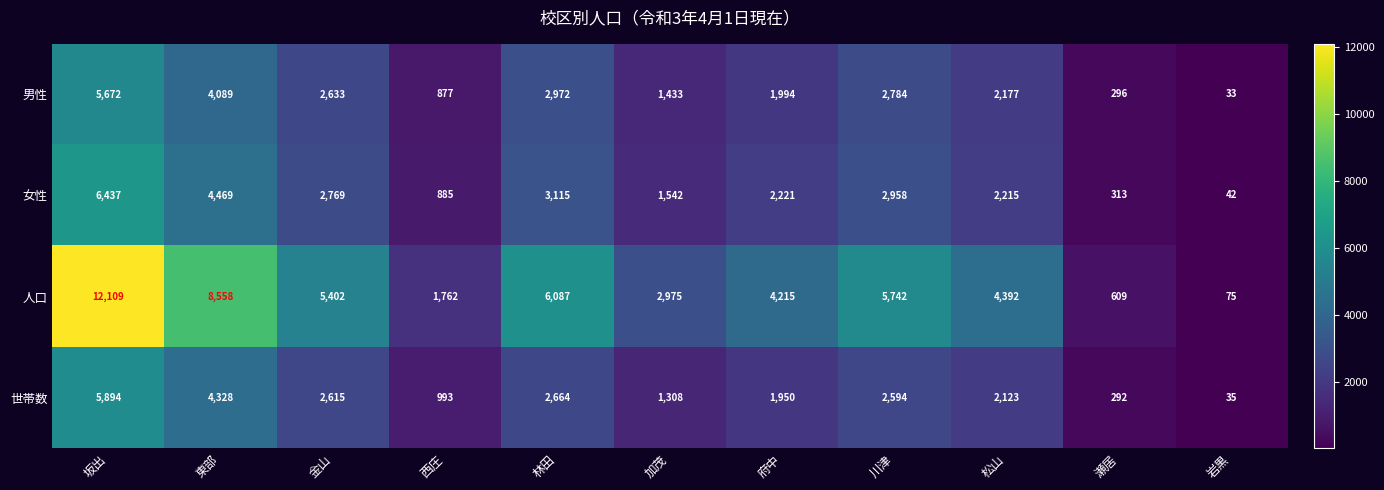

Which category has the highest value in the 女性 series?

坂出